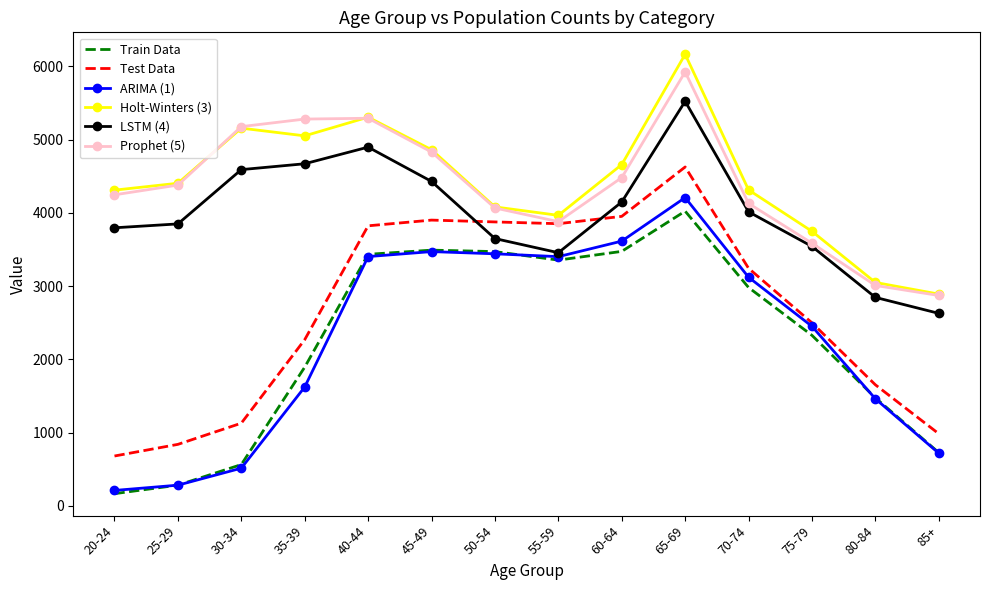

What is the lowest value of the ARIMA (1) series?

212